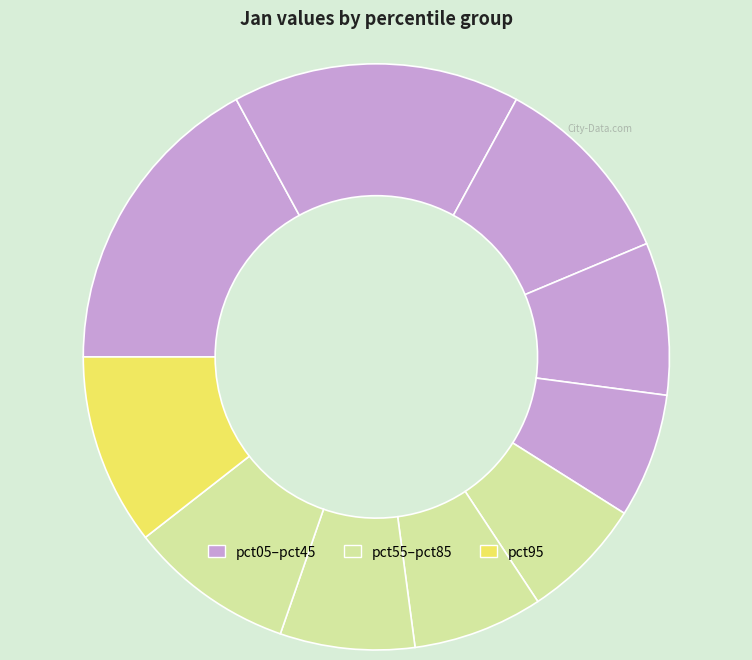

How many slices are in this pie chart?

10